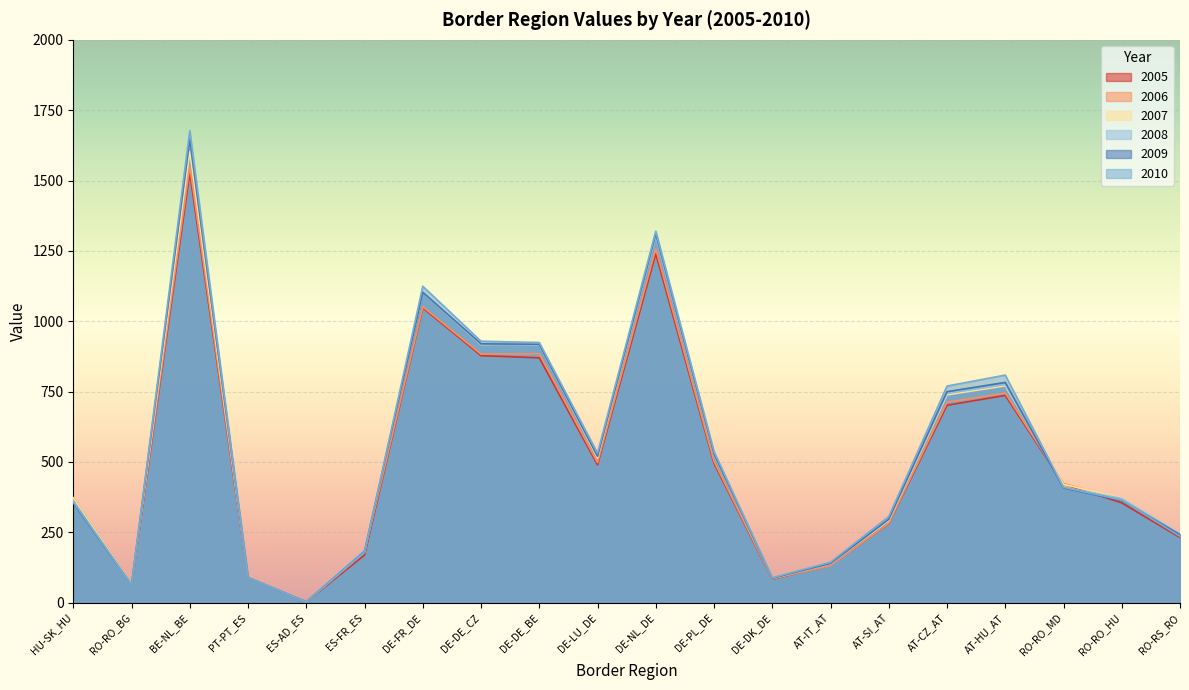

What is the label of the 8th point from the right?

DE-DK_DE